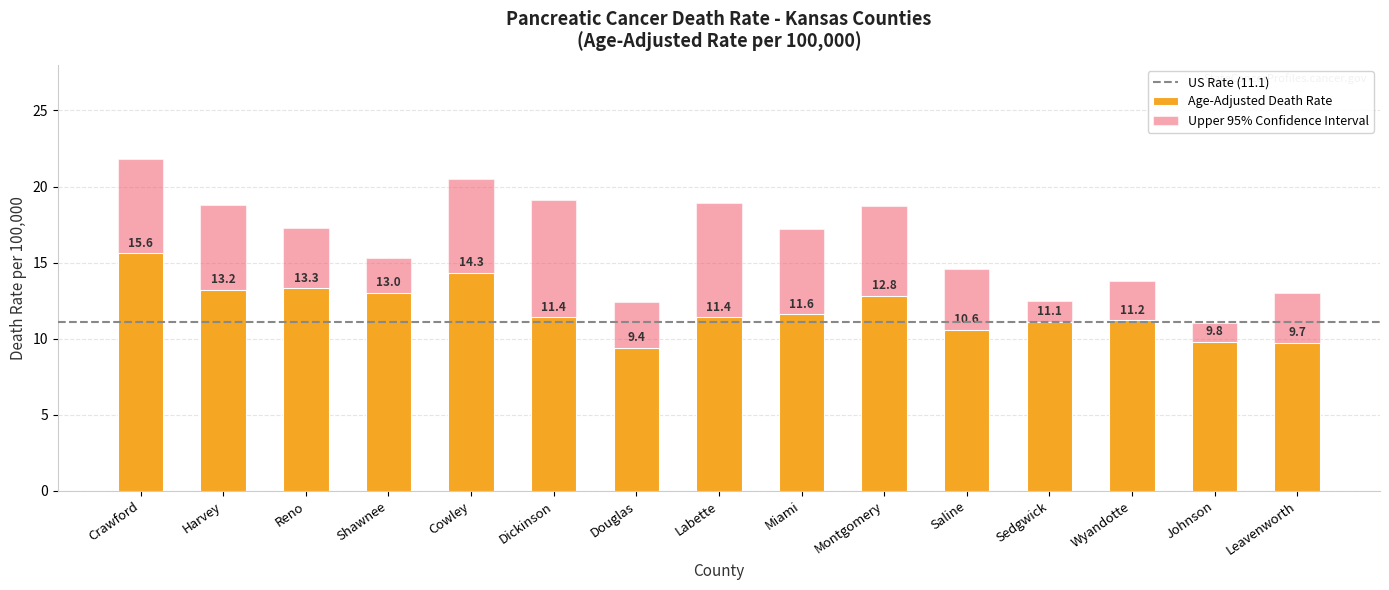

The Age-Adjusted Death Rate series shows 7.4 at Sedgwick. True or false?

False